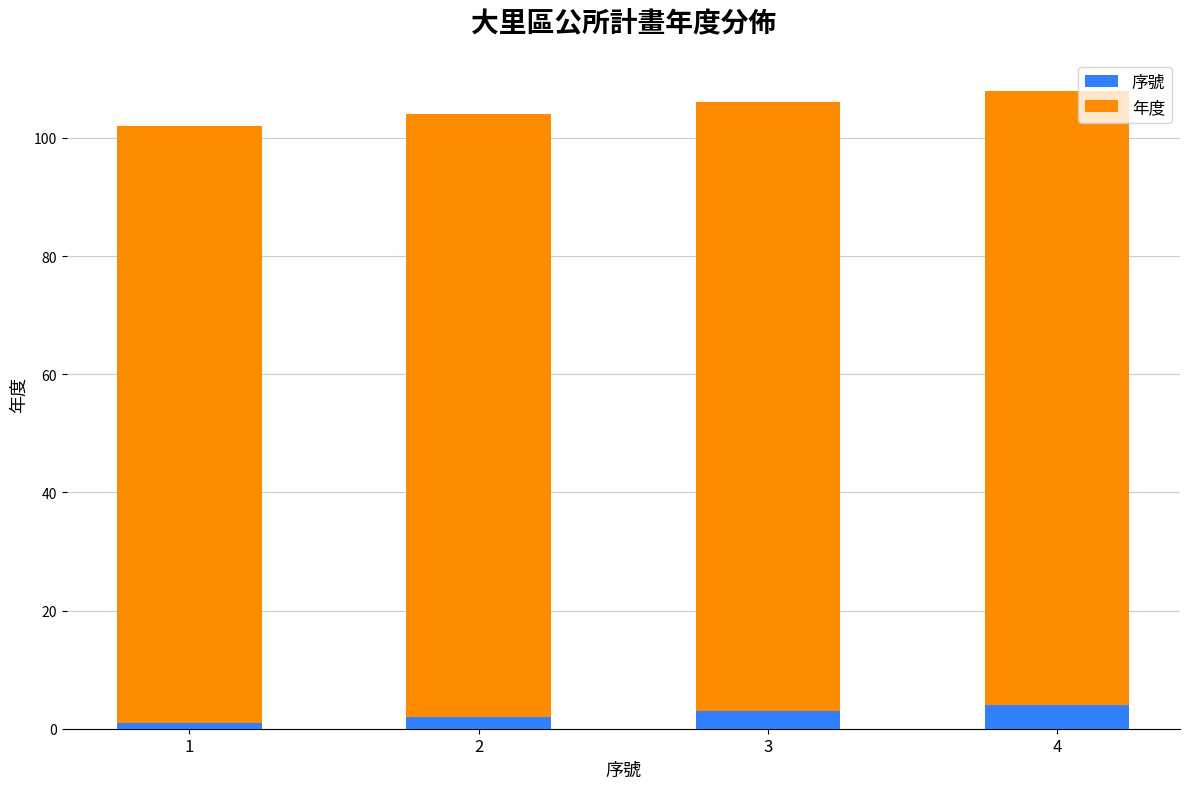

Is it true that 序號 equals 3 at 3?

True